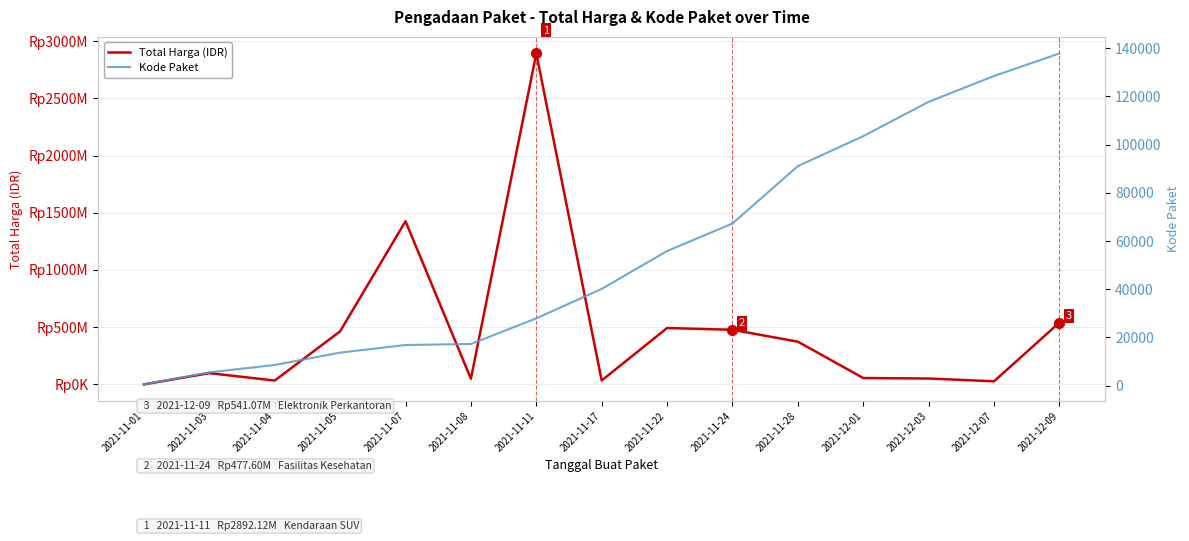

Count the number of data series in this chart.

2